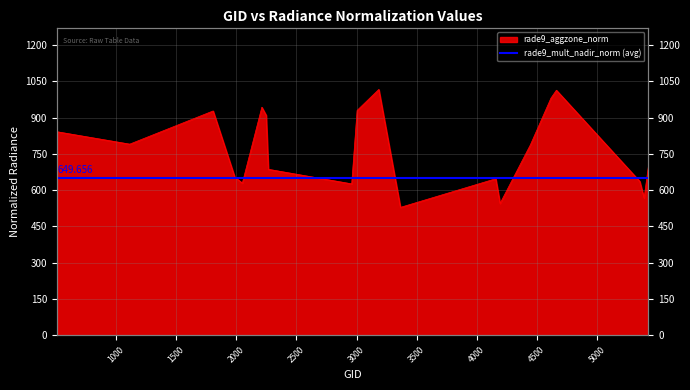

Approximately how many times larger is the value at 2249 compared to 2213?

1.0